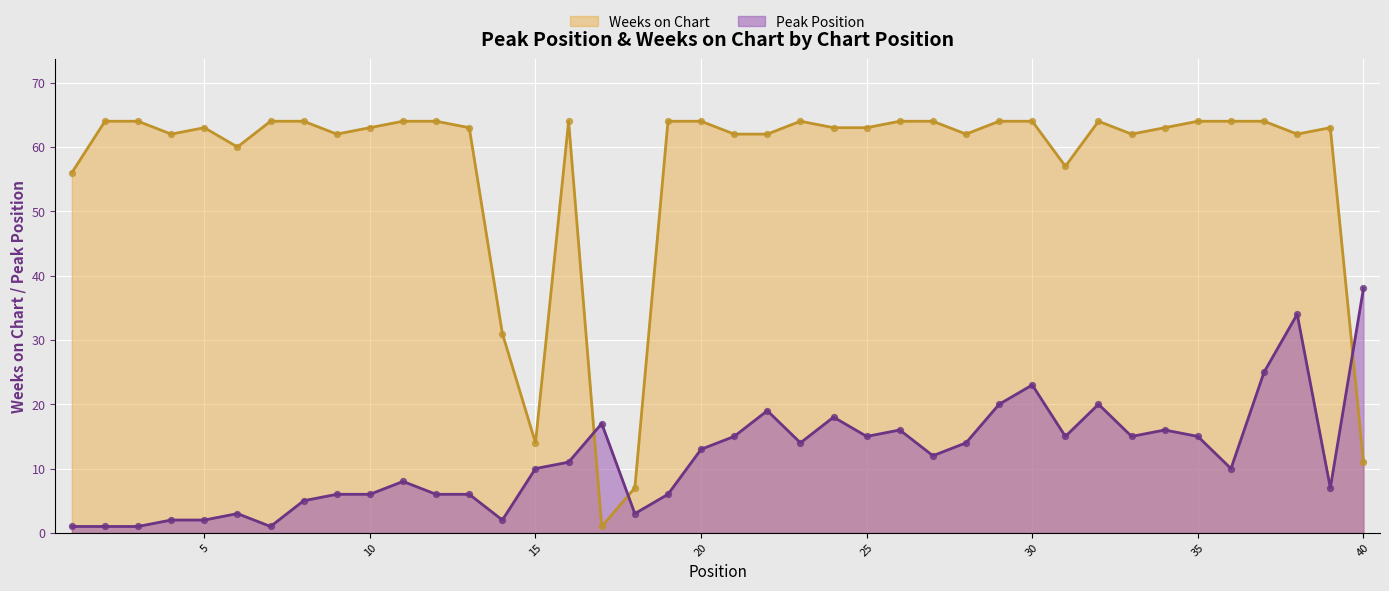

At how many categories does at least one series exceed 30?

37